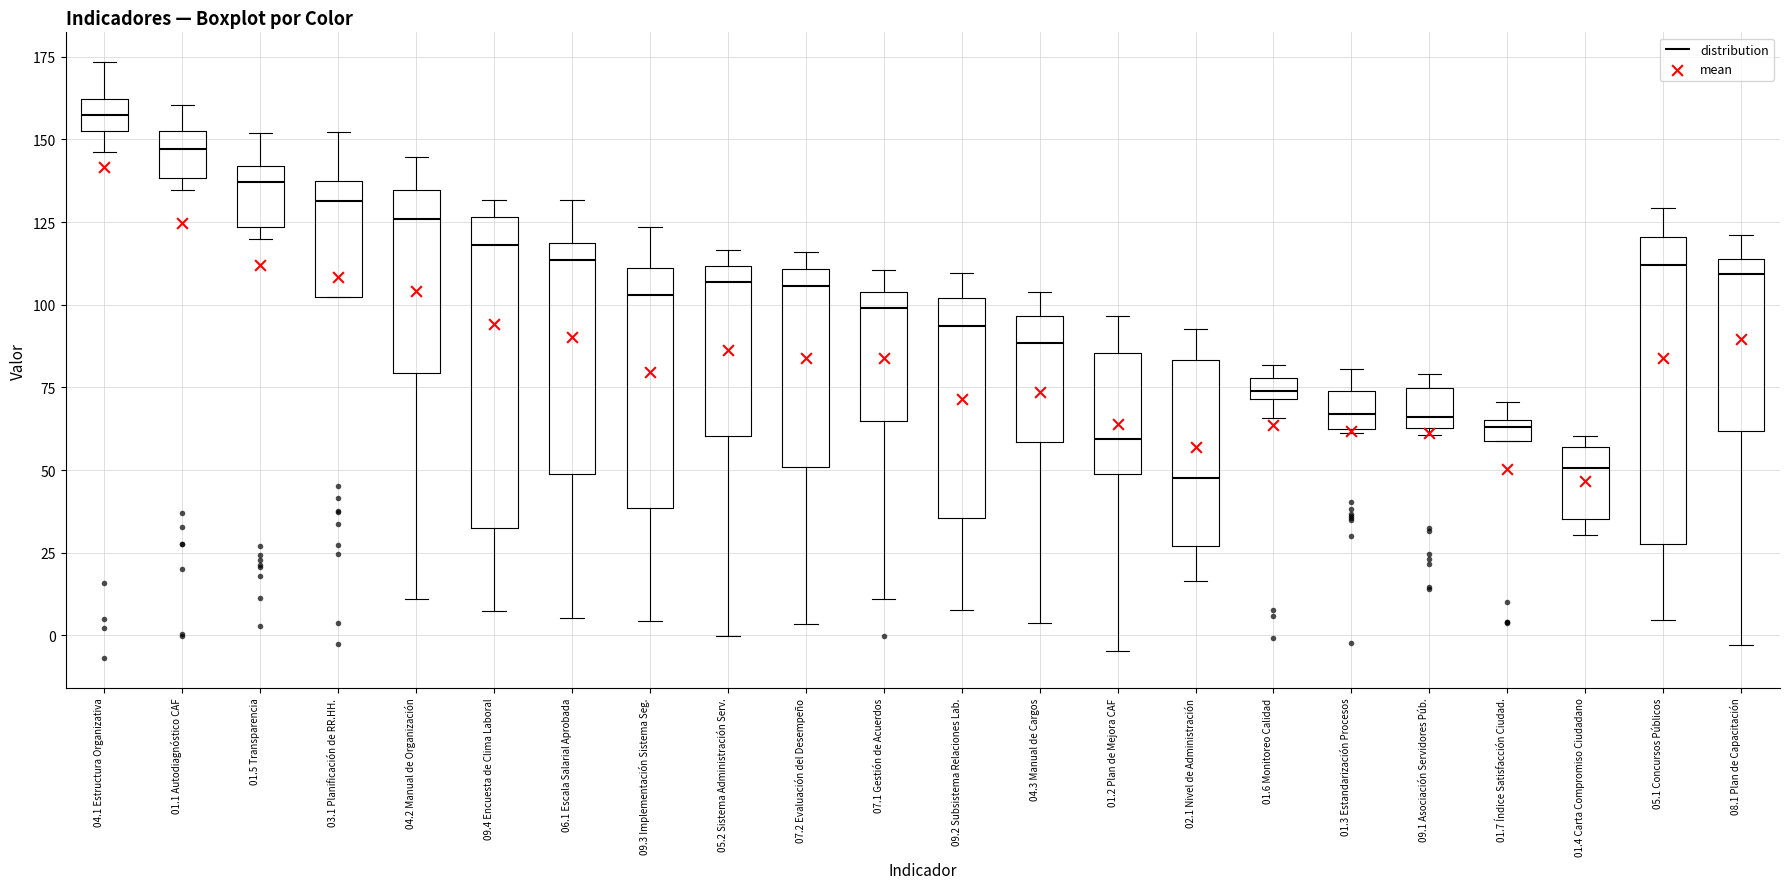

Where is the lower edge of the box for 07.1 Gestión de Acuerdos on the y-axis? The values are not printed on the chart, so give them approximately, as read against the axis.

65